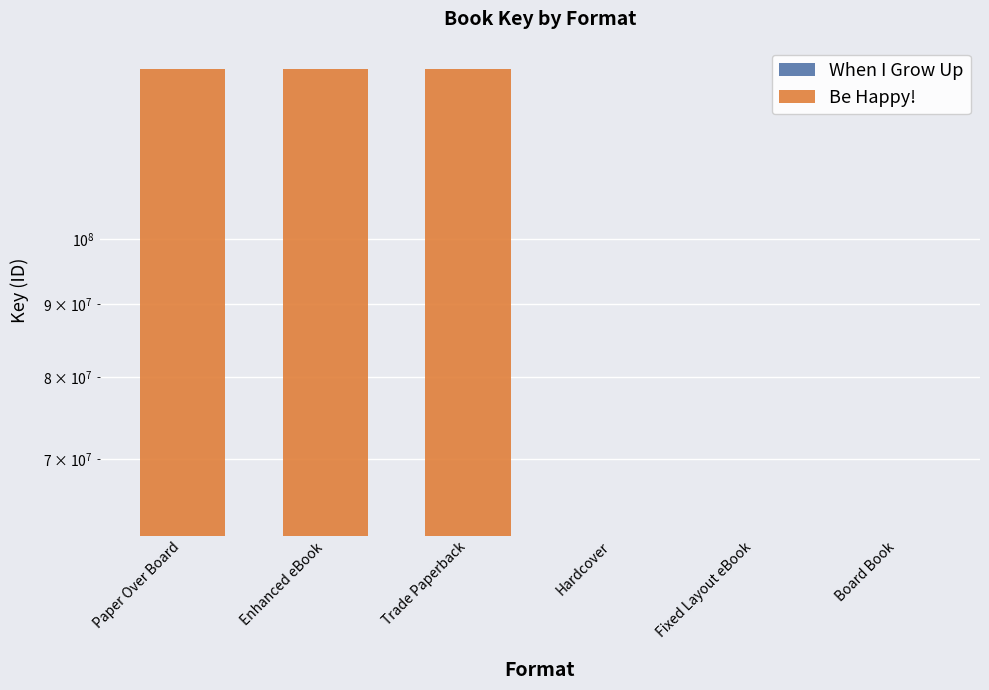

True or false: Be Happy! has a value of 0 at Hardcover.

True